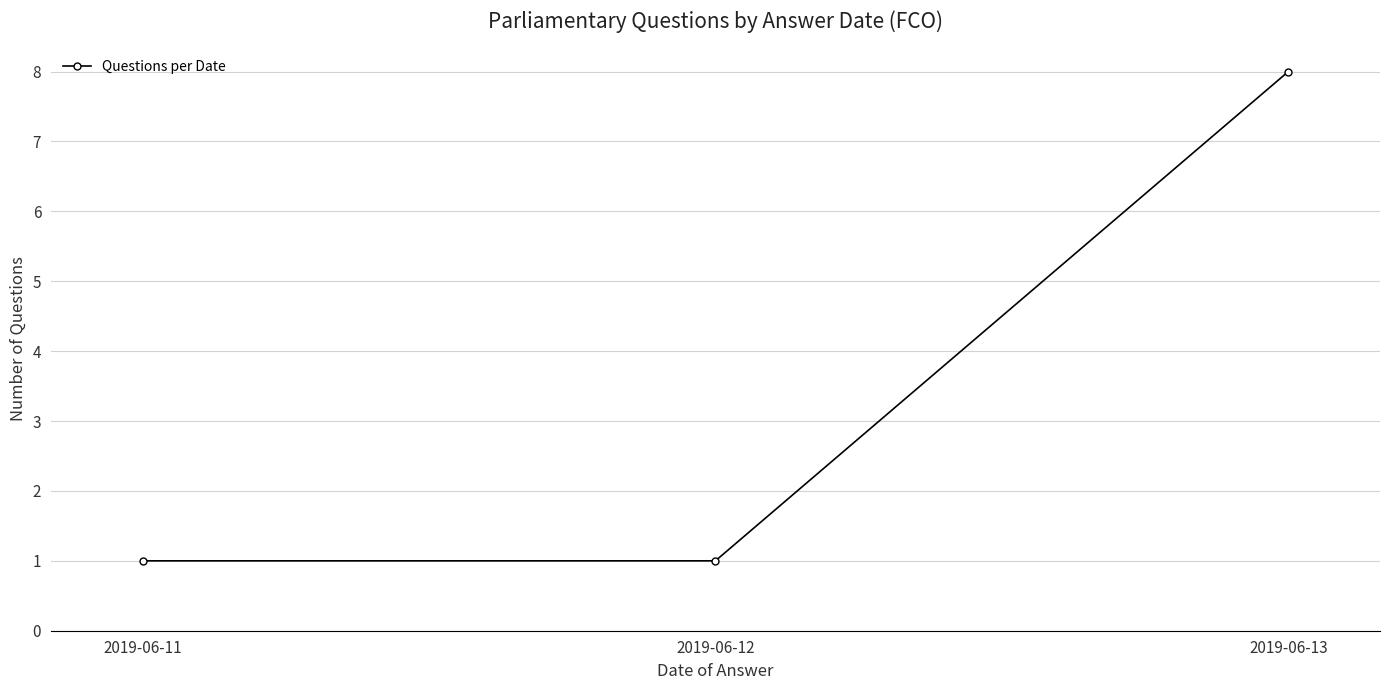

What is the value of the 3rd point from the left?

8